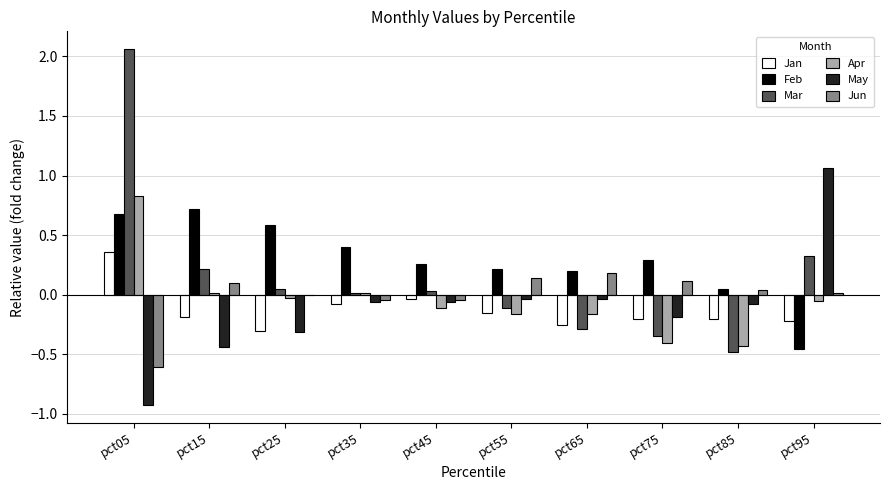

At which category is the sum across all series the highest?

pct05